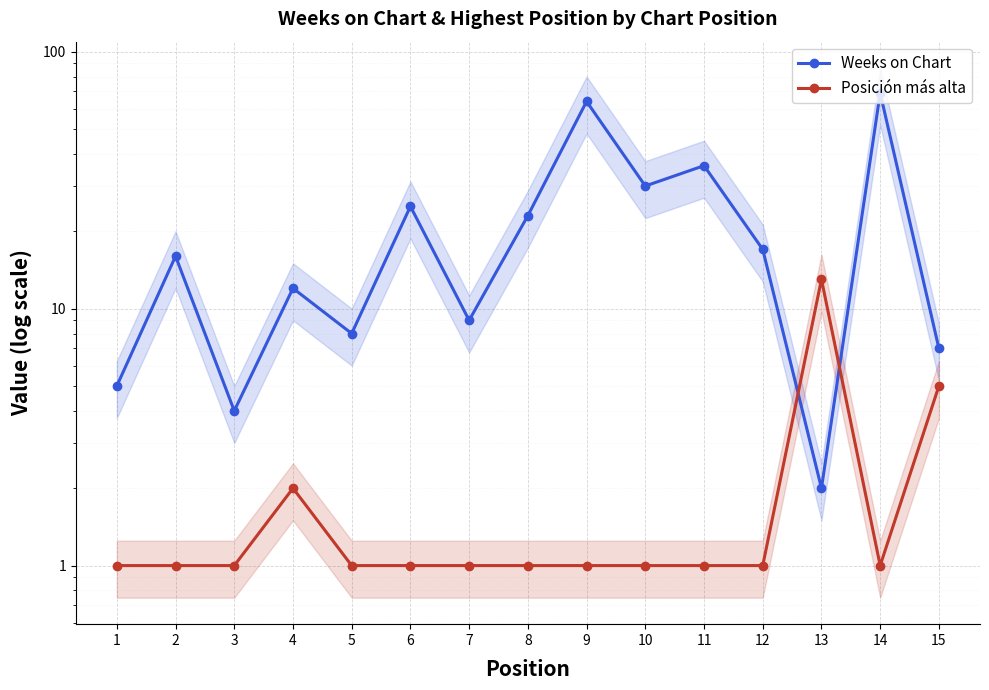

At how many categories does at least one series exceed 55?

2